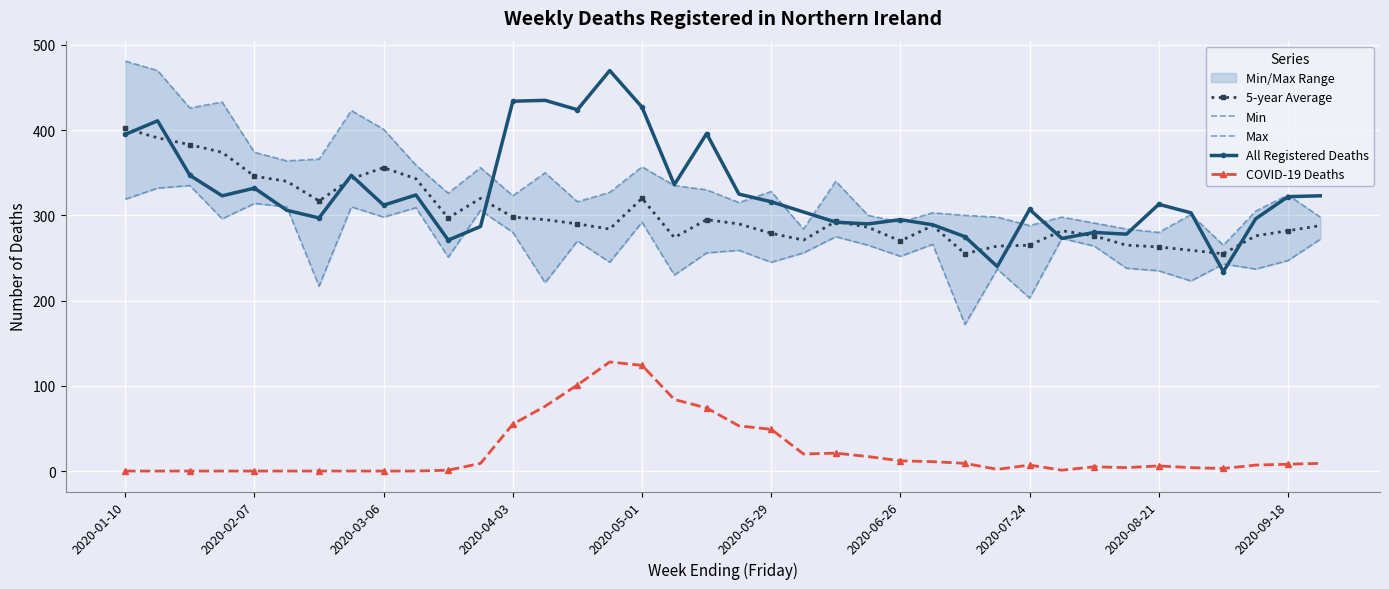

At how many categories does at least one series exceed 181?

38